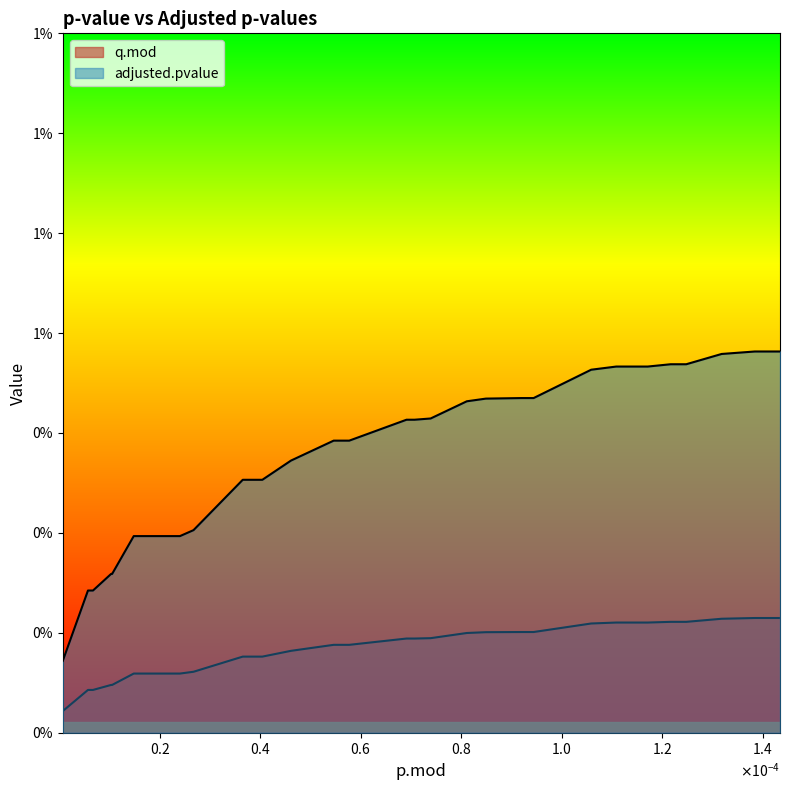

True or false: adjusted.pvalue and q.mod intersect in this chart.

False